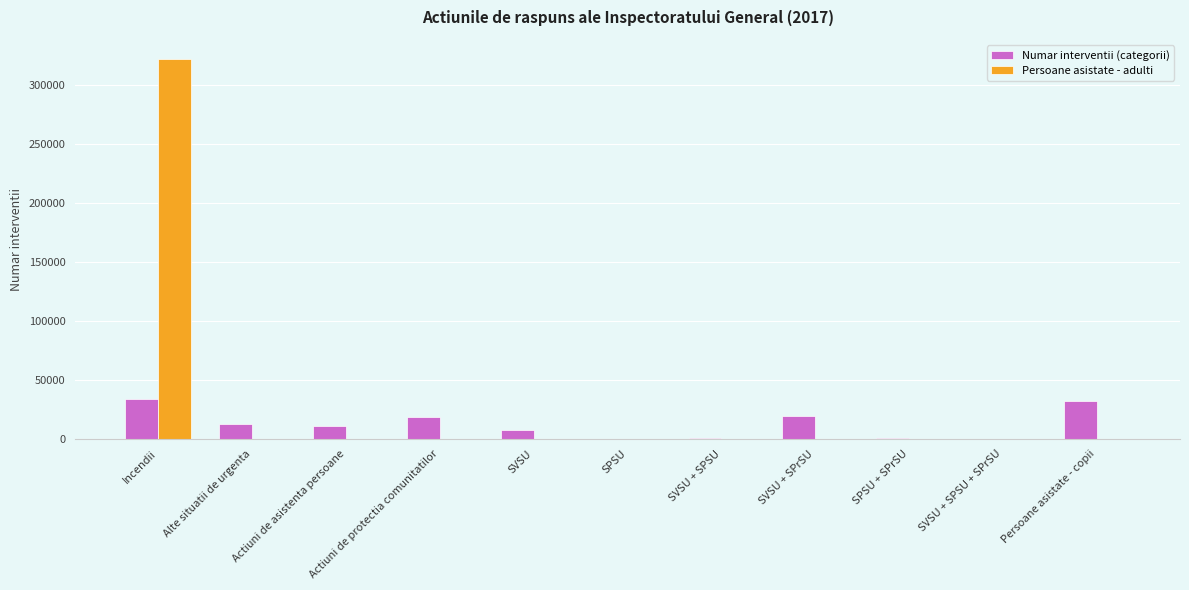

How many groups of bars are there?

11